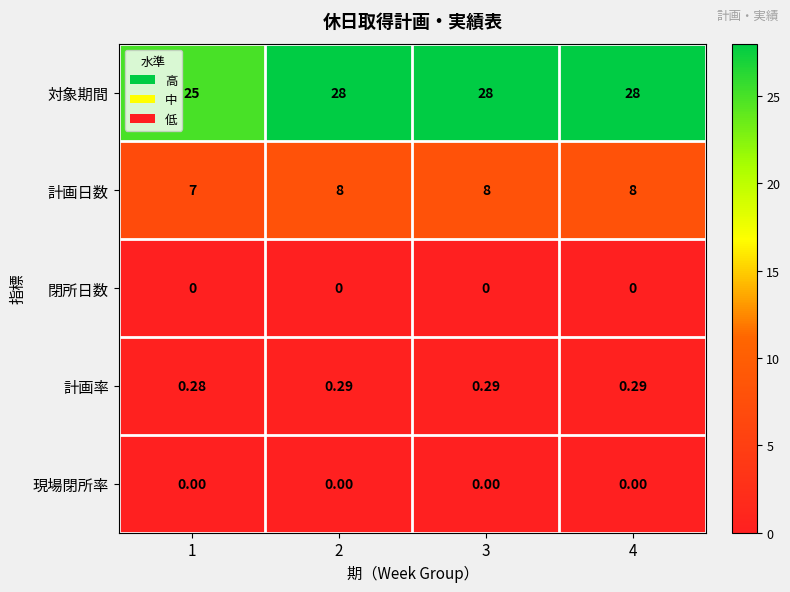

Is the value of 計画率 at 2 greater than the value of 現場閉所率 at 2?

Yes